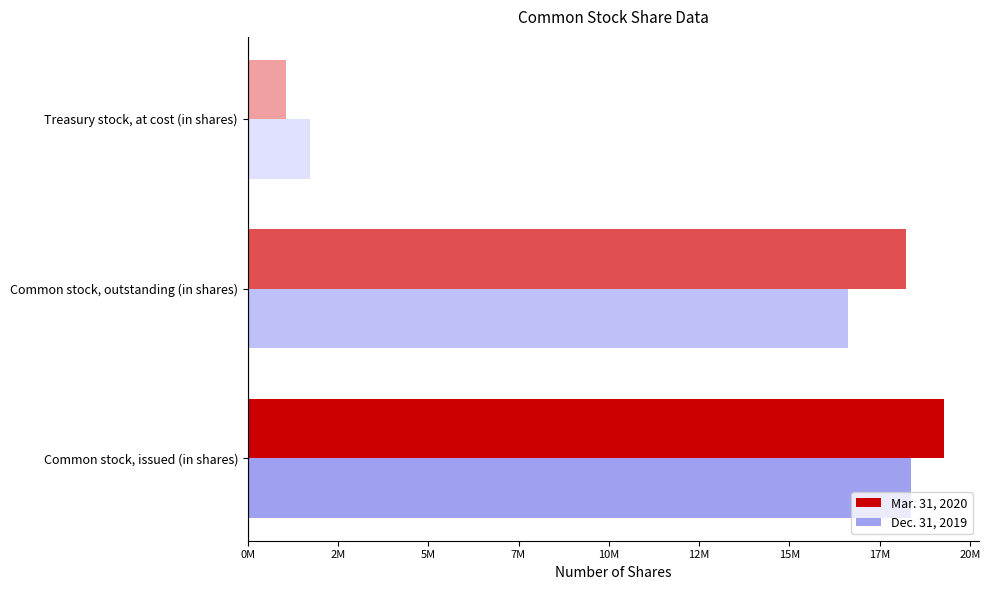

Reading left to right, list all the values displayed in this chart.

Mar. 31, 2020: 19291289	18244350	1046939
Dec. 31, 2019: 18360205	16629177	1731028